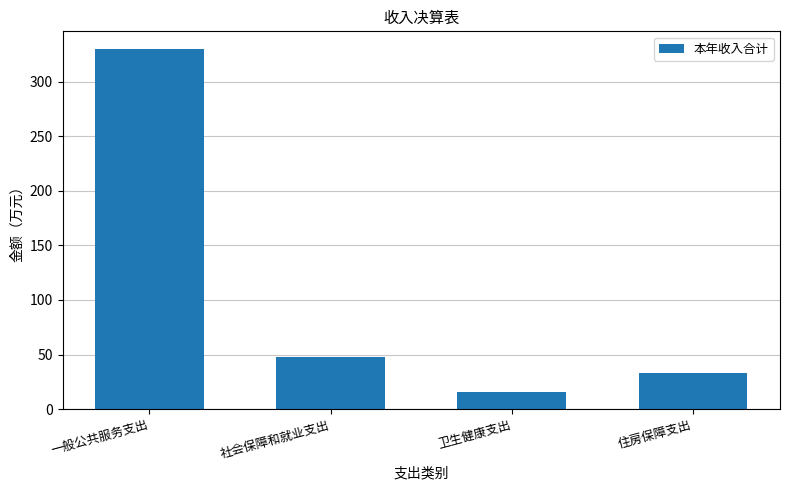

What is the sum of all values?

425.9